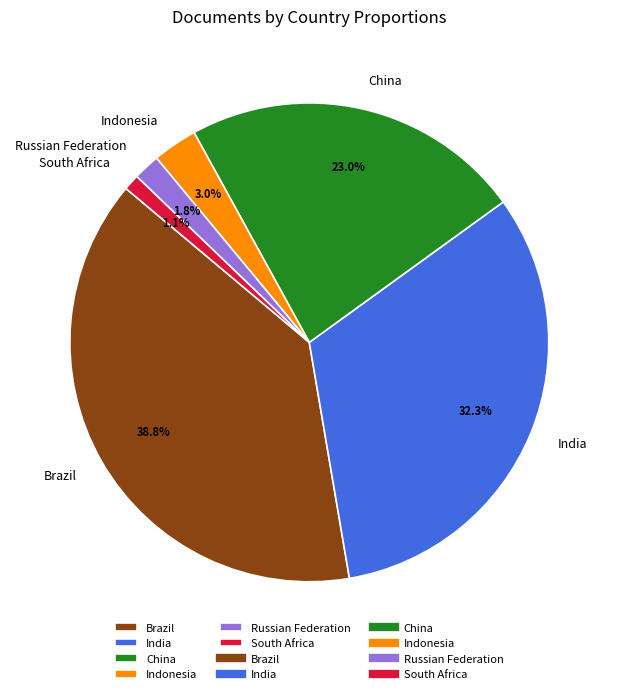

Which category has the biggest portion of the pie?

Brazil